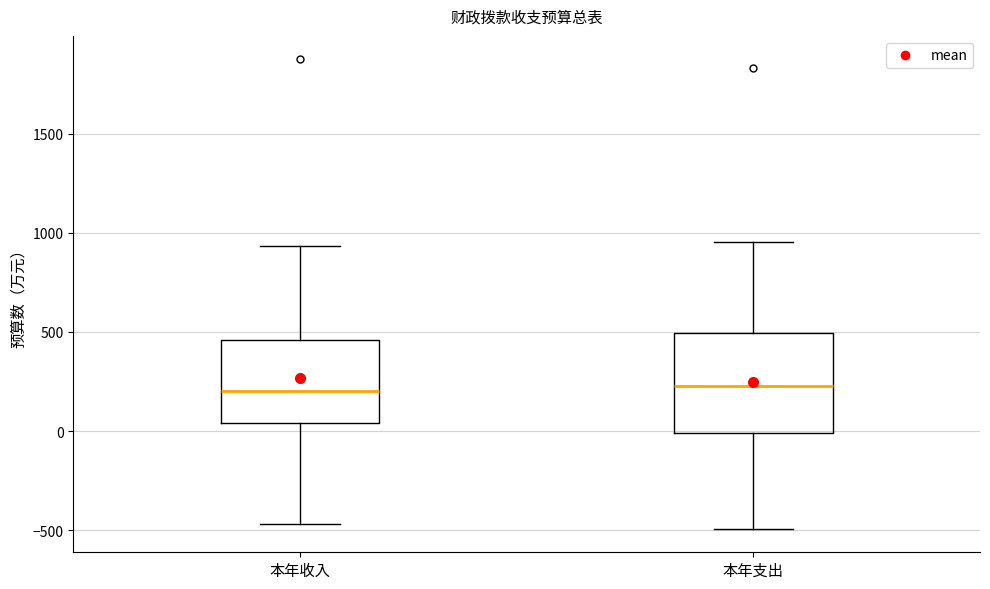

Reading left to right, transcribe this box plot: for each box, give where its median line is, the range the box spans, and where its two whiskers end, as read against the y-axis. The values are not printed on the chart, so give them approximately, as read against the axis.

本年收入: median 200, box 50 to 450, whiskers -450 to 950
本年支出: median 250, box 0 to 500, whiskers -500 to 950